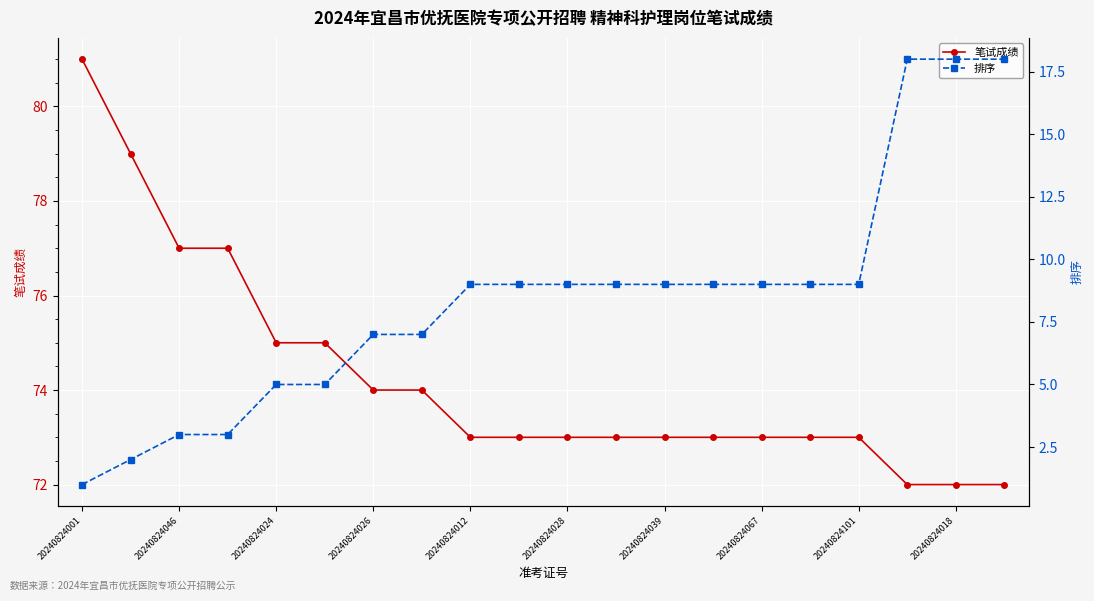

What is the minimum value shown in the chart?

1